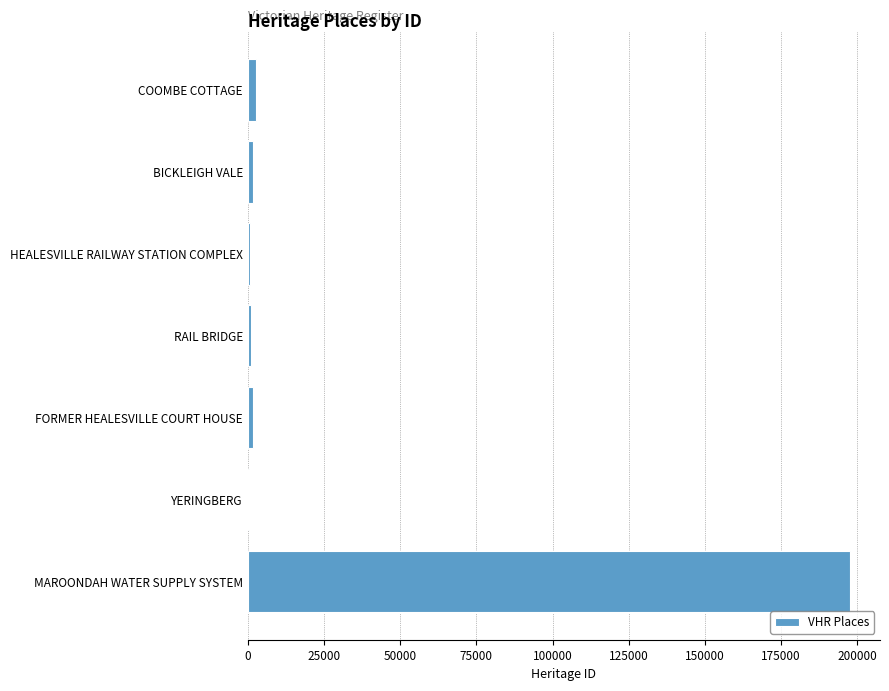

Does the chart contain stacked bars?

No